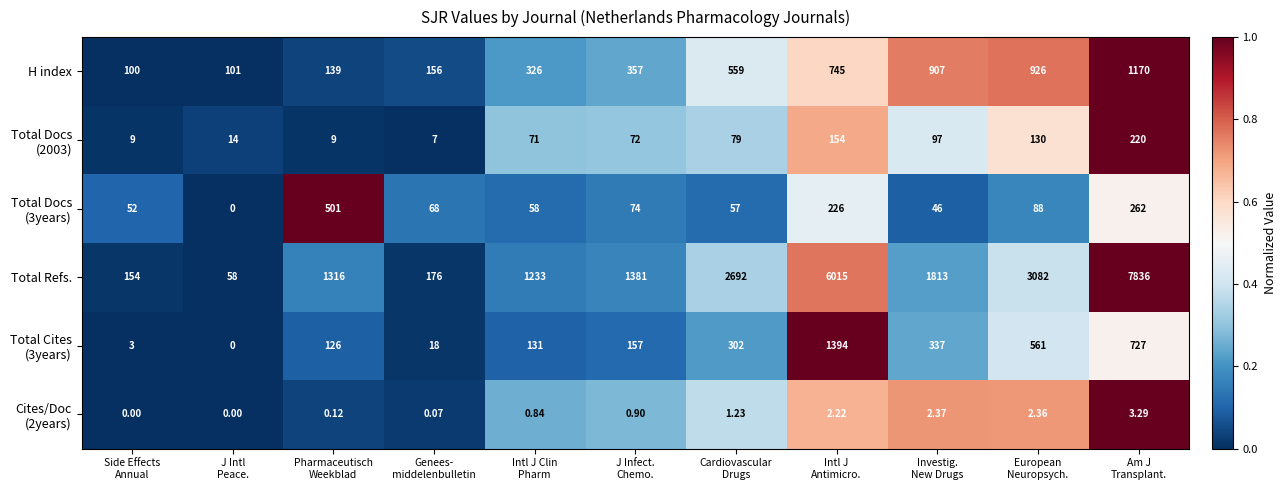

How many categories are shown in the chart?

11